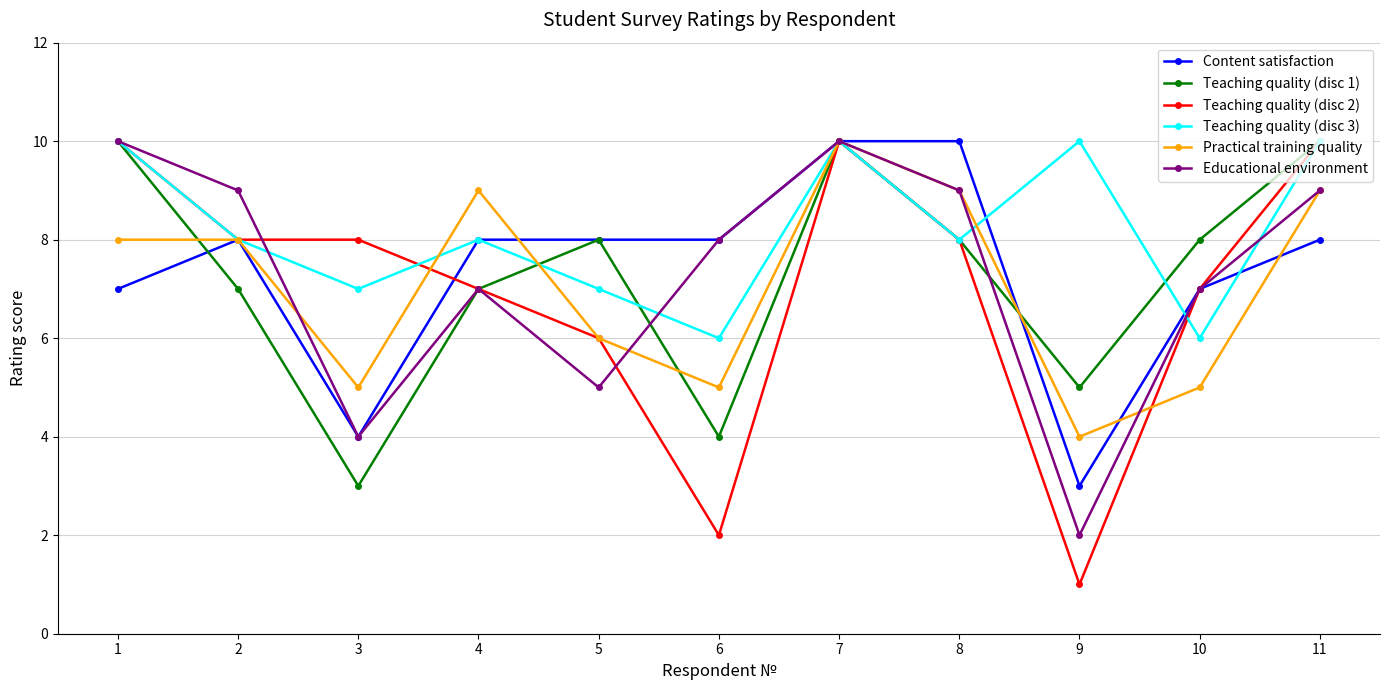

How many Teaching quality (disc 2) values are between 6 and 10?

9